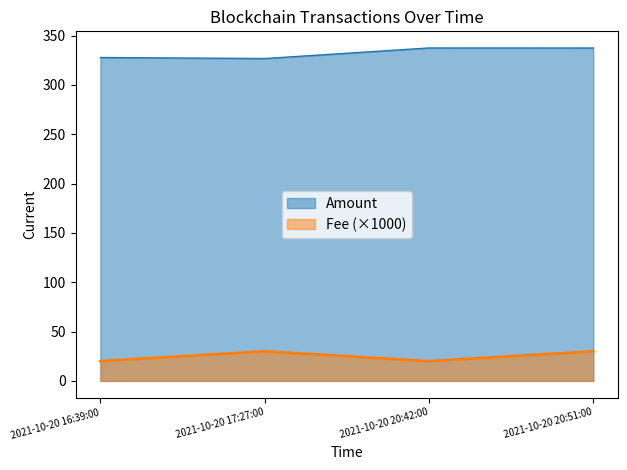

What is the difference between the second highest and minimum values in the Amount series?

10.7